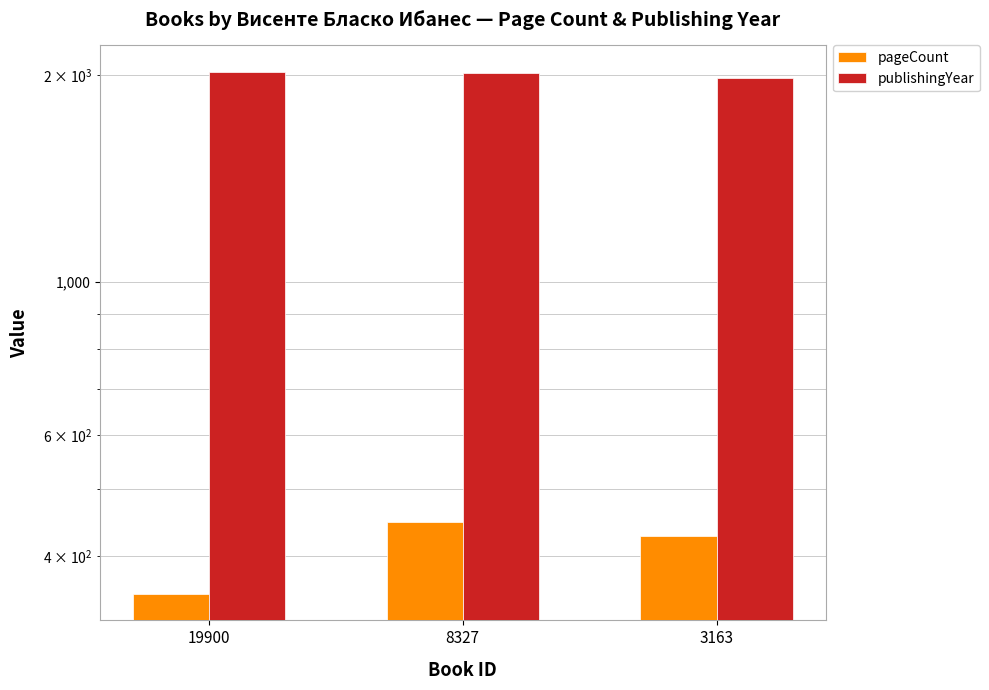

Which series has the widest spread of values?

pageCount